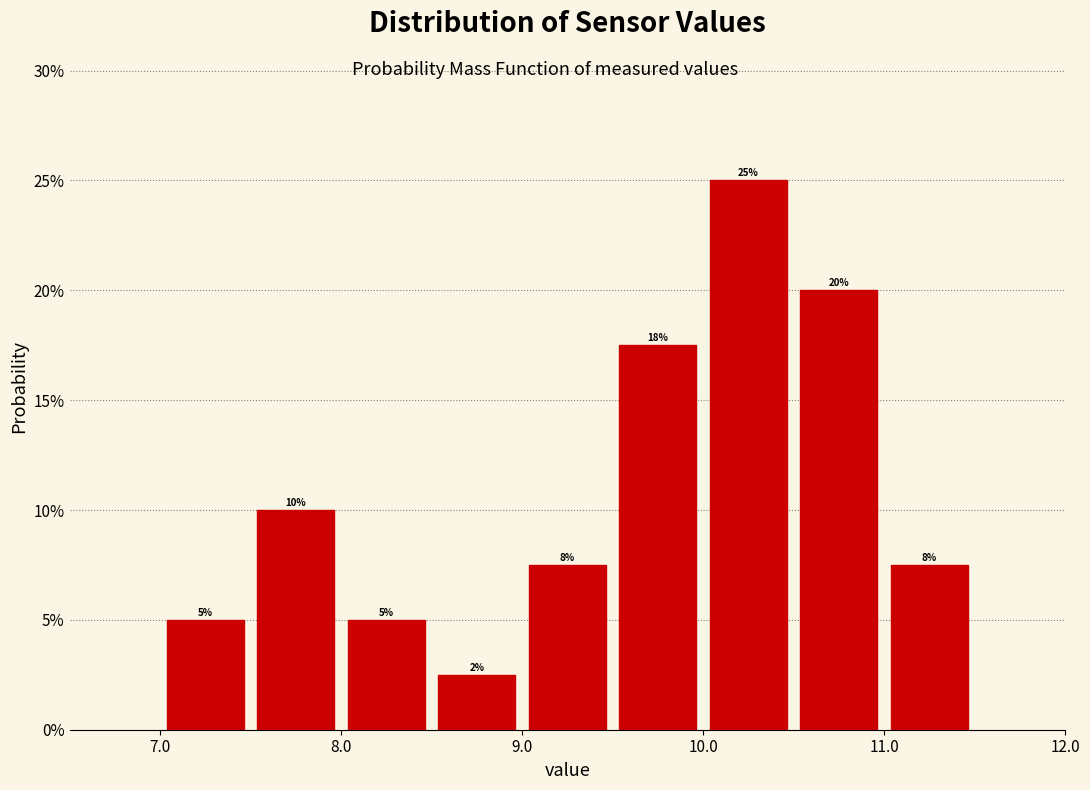

Over which range of the x-axis is the bar tallest?

10.0 to 10.5